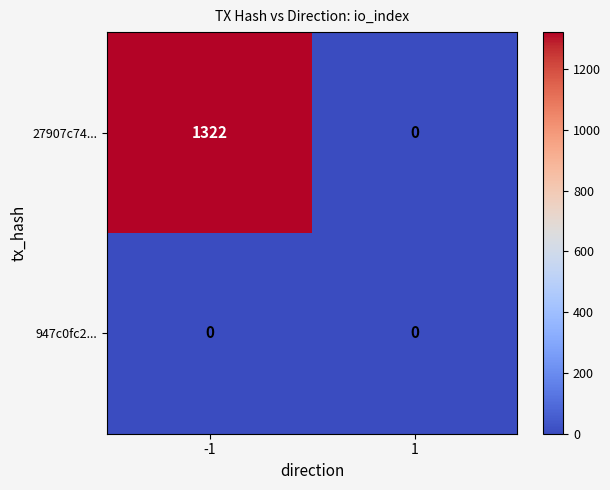

Is it true that 27907c74... equals 0 at 1?

True